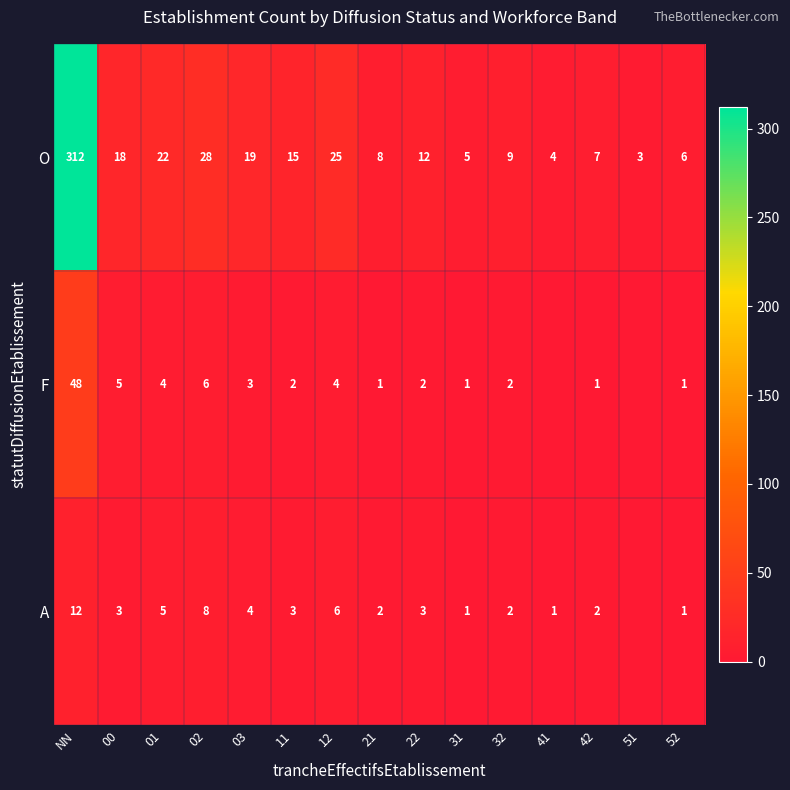

Between NN and 12, which series saw the biggest shift?

O